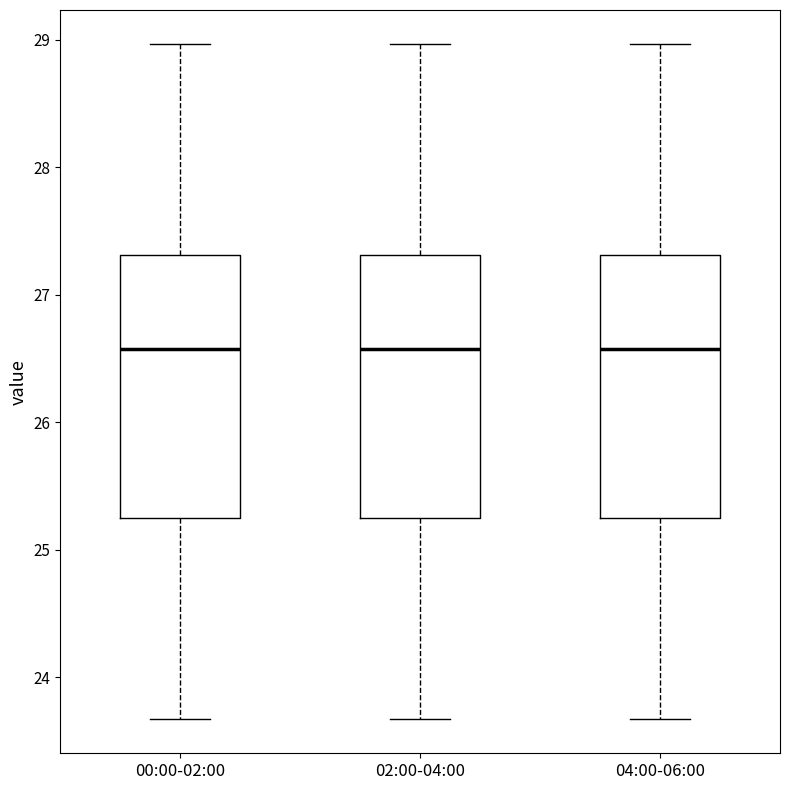

Reading left to right, read every box against the y-axis: the position of its median line, the range the box covers, and the ends of its whiskers. The values are not printed on the chart, so give them approximately, as read against the axis.

00:00-02:00: median 26.6, box 25.3 to 27.3, whiskers 23.7 to 29.0
02:00-04:00: median 26.6, box 25.3 to 27.3, whiskers 23.7 to 29.0
04:00-06:00: median 26.6, box 25.3 to 27.3, whiskers 23.7 to 29.0